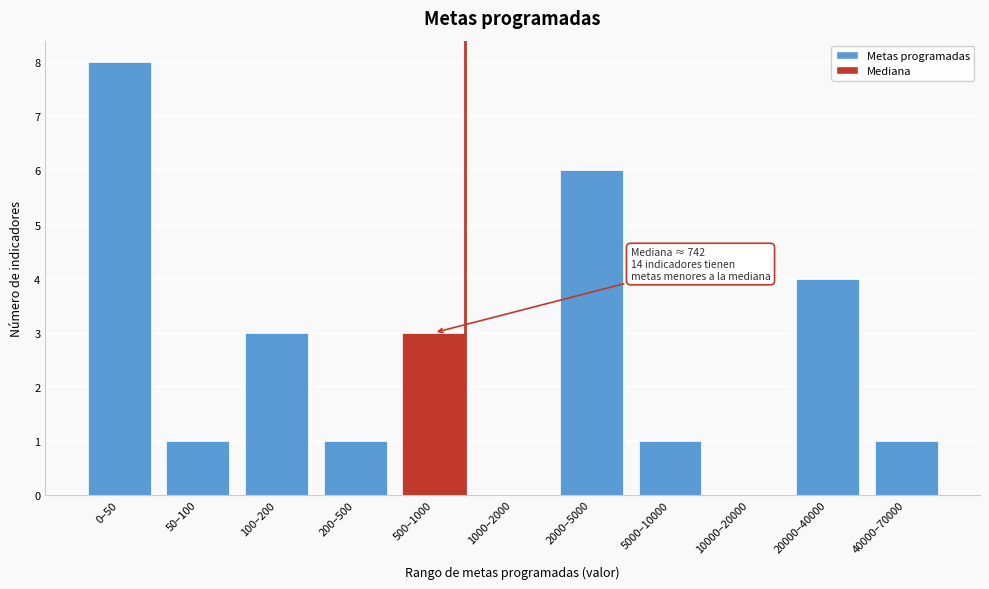

Reading left to right, transcribe all the data shown in this chart.

0–50=8	50–100=1	100–200=3	200–500=1	500–1000=3	1000–2000=0	2000–5000=6	5000–10000=1	10000–20000=0	20000–40000=4	40000–70000=1